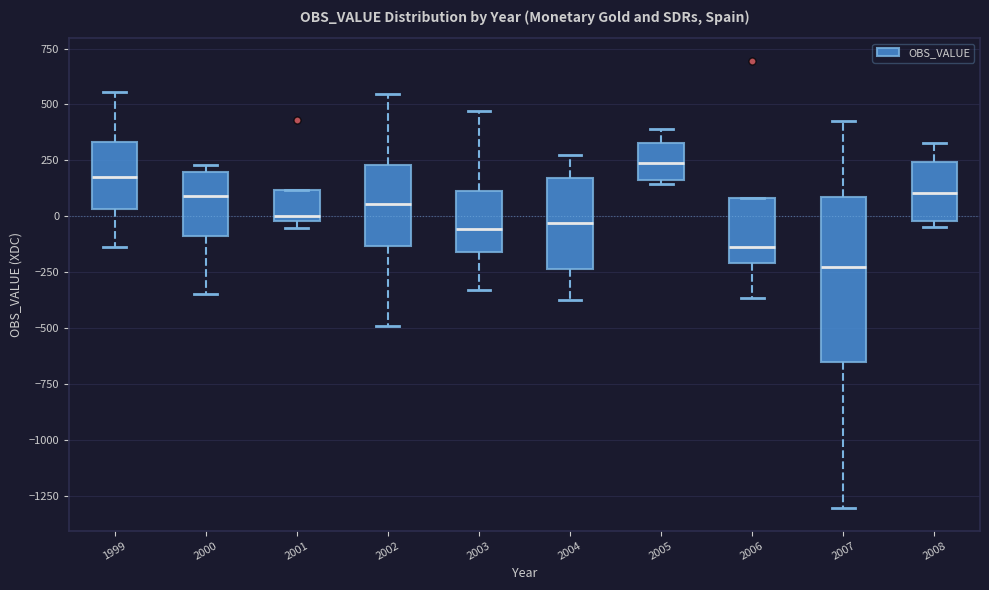

Where does the median line of the box at x = 2008 sit on the y-axis? The values are not printed on the chart, so give them approximately, as read against the axis.

100